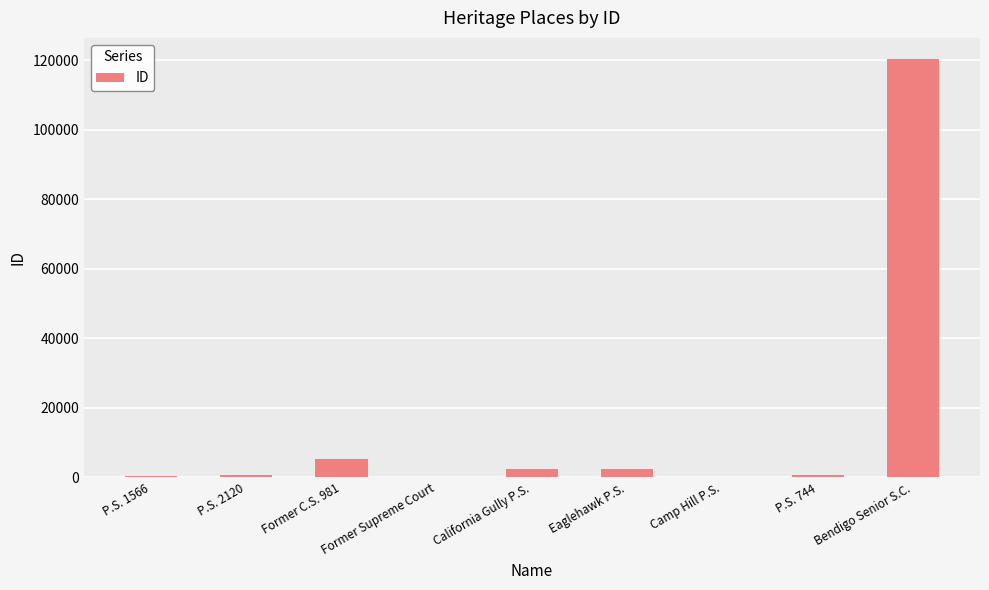

What is the change in value from P.S. 2120 to California Gully P.S.?

+1823